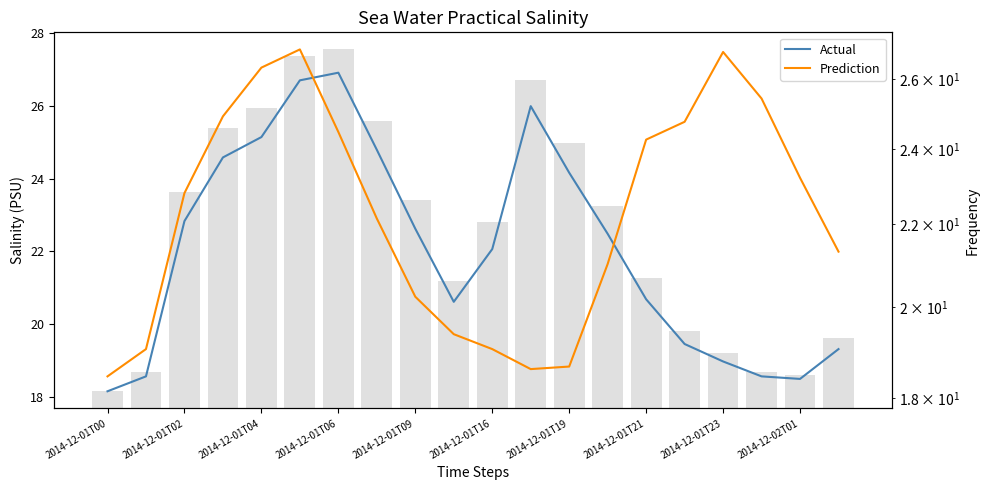

What is the label of the 1st bar from the right?

19